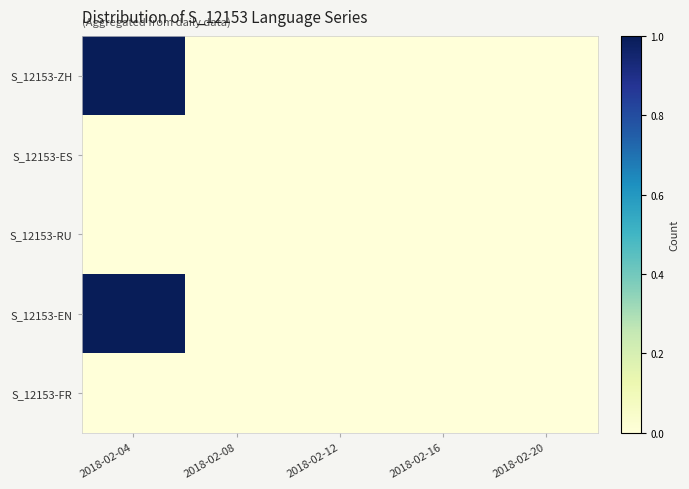

Between 2018-02-12 and 2018-02-08, which is larger?

2018-02-12